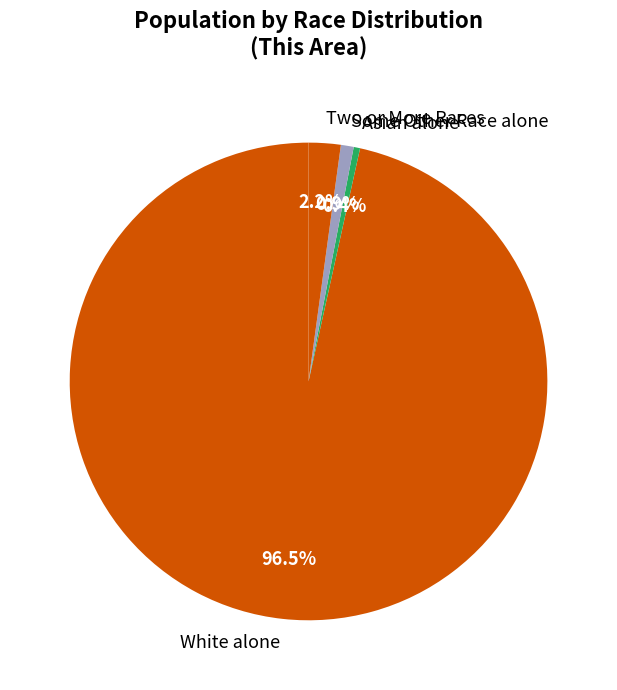

Combined, do Two or More Races and White alone account for over 50%?

Yes